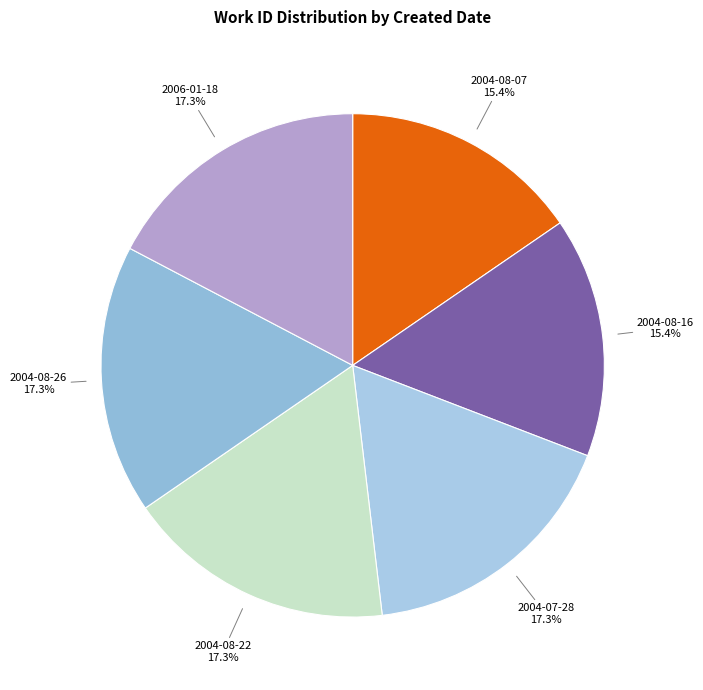

Is 2006-01-18 the majority of the pie?

No